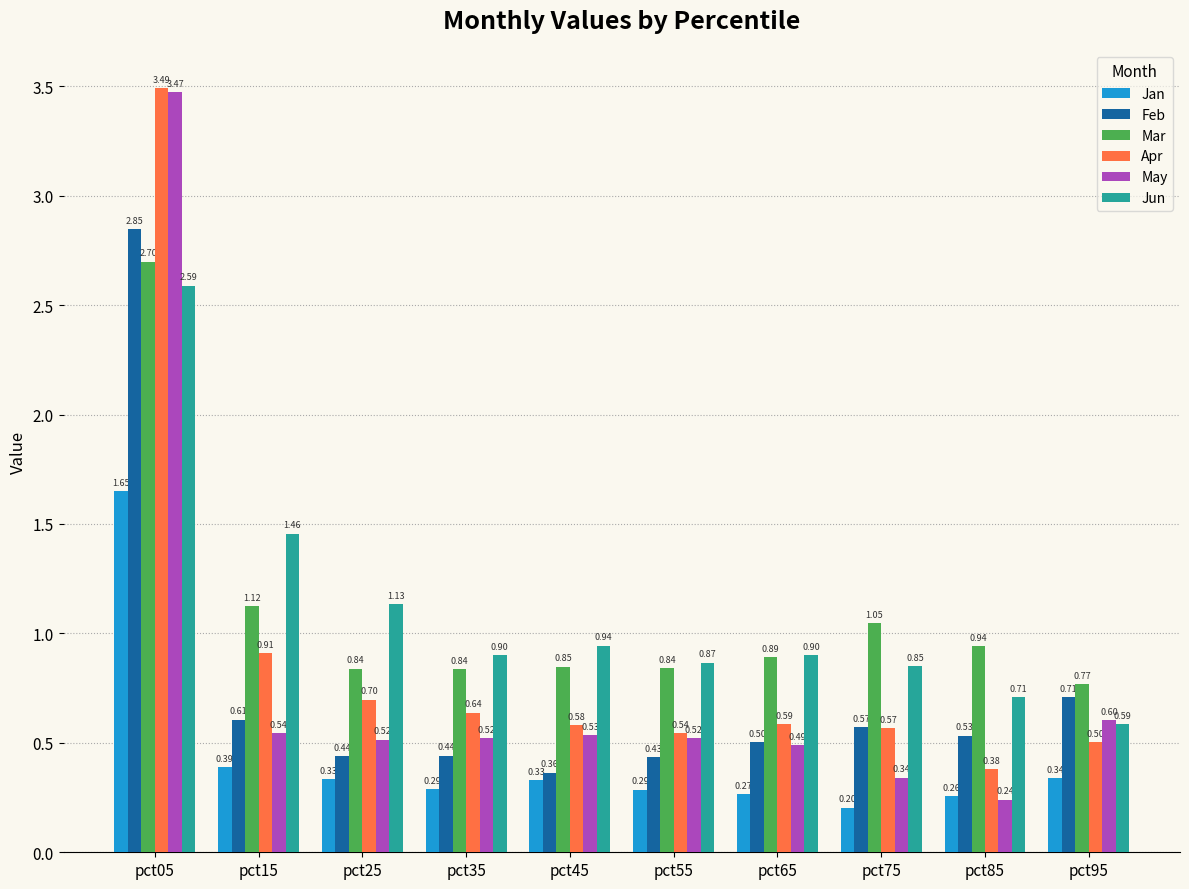

What is the difference between the maximum and minimum values in the Jun series?

2.0